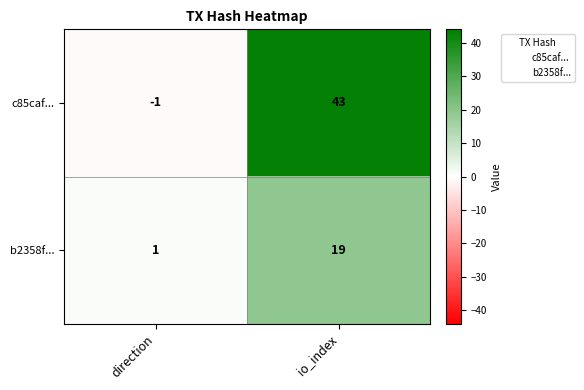

Which series has the largest range (max minus min)?

c85caf...